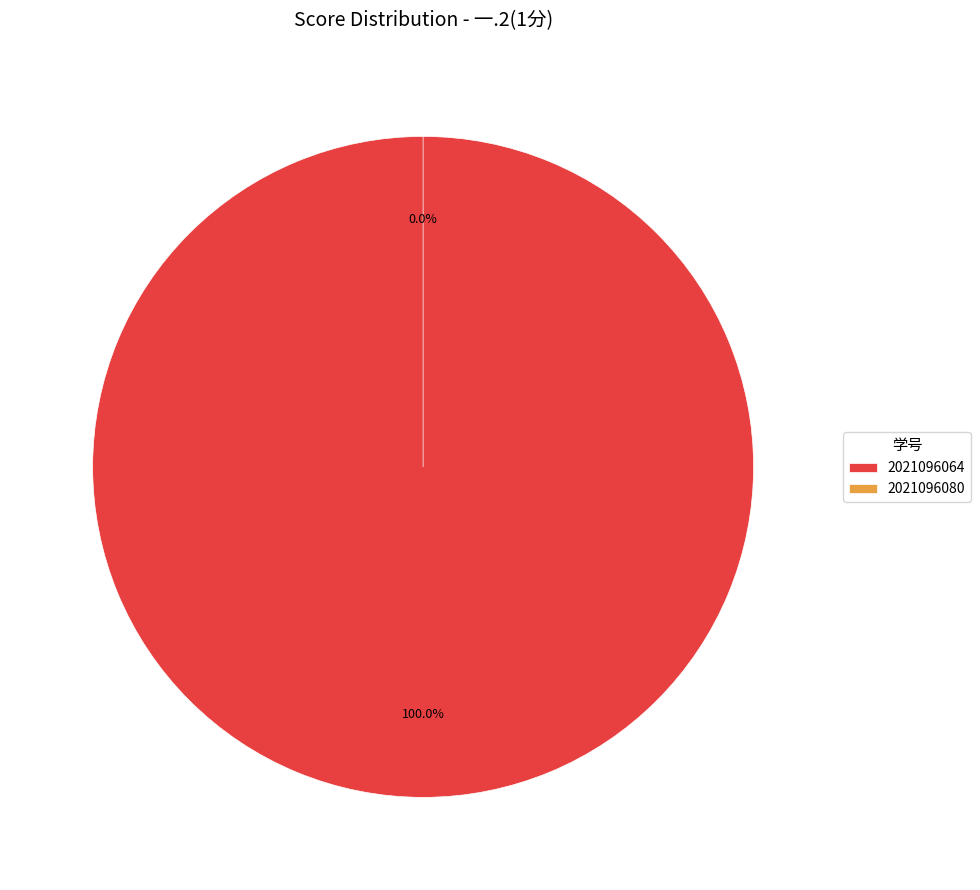

To the nearest percent, what is the average slice percentage?

50%